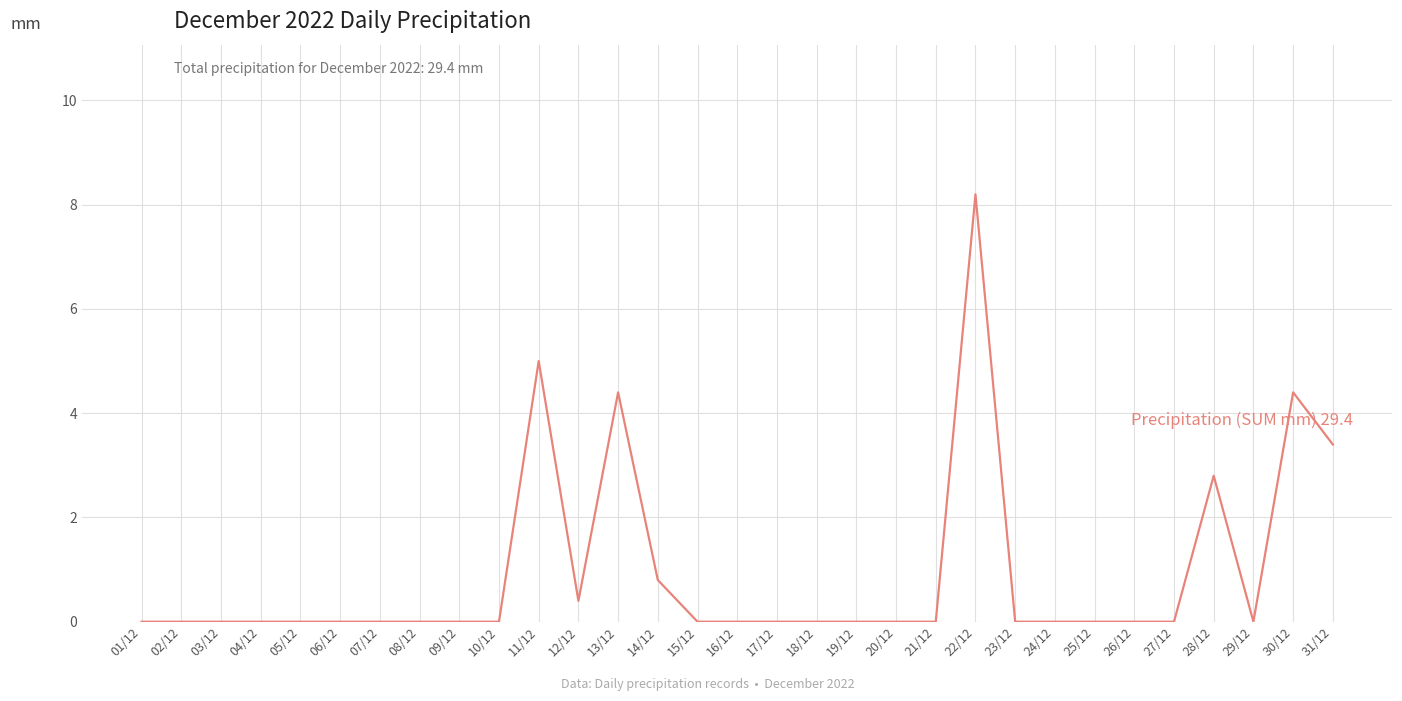

What position from the right is 07/12?

25